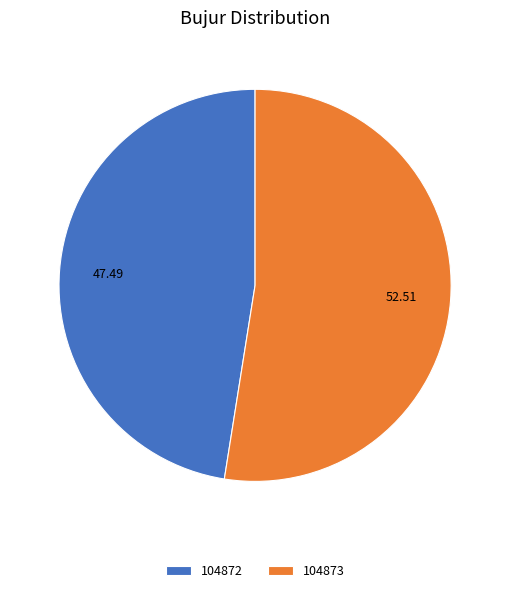

Rank the categories by value from lowest to highest.

104872, 104873